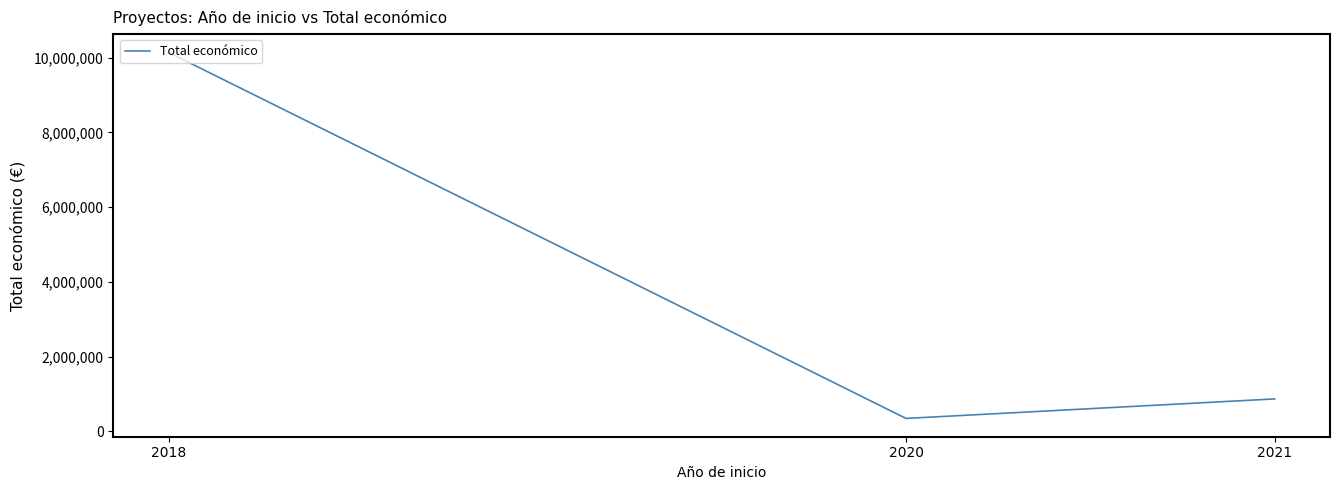

What is the greatest value displayed?

10138448